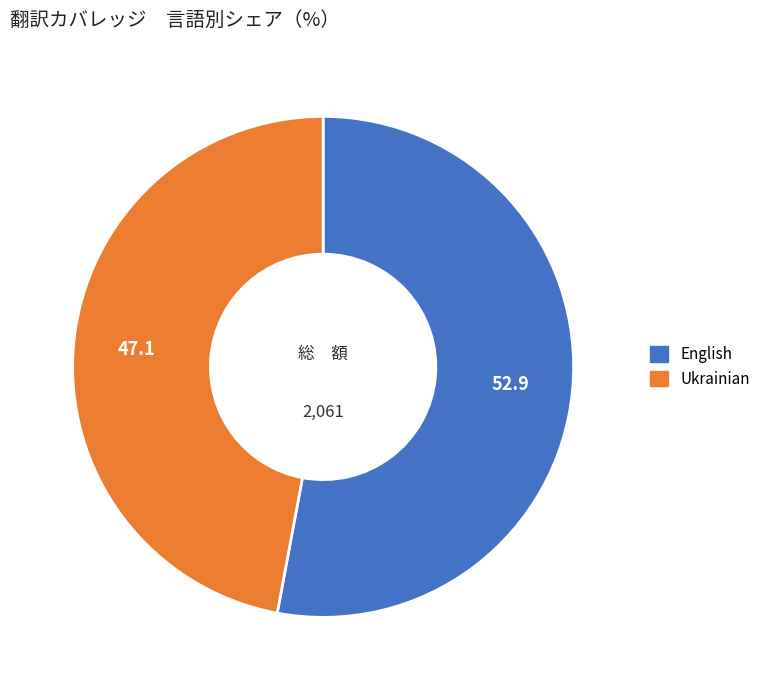

Do English and Ukrainian together represent more than half of the pie?

Yes